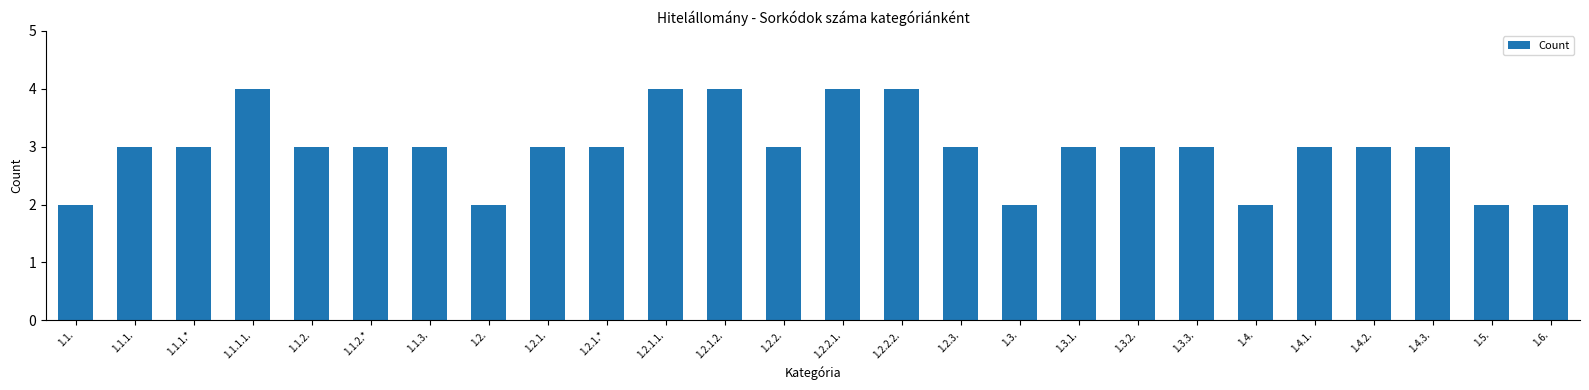

What is the ratio of the value at 1.1. to the value at 1.1.2.?

0.7